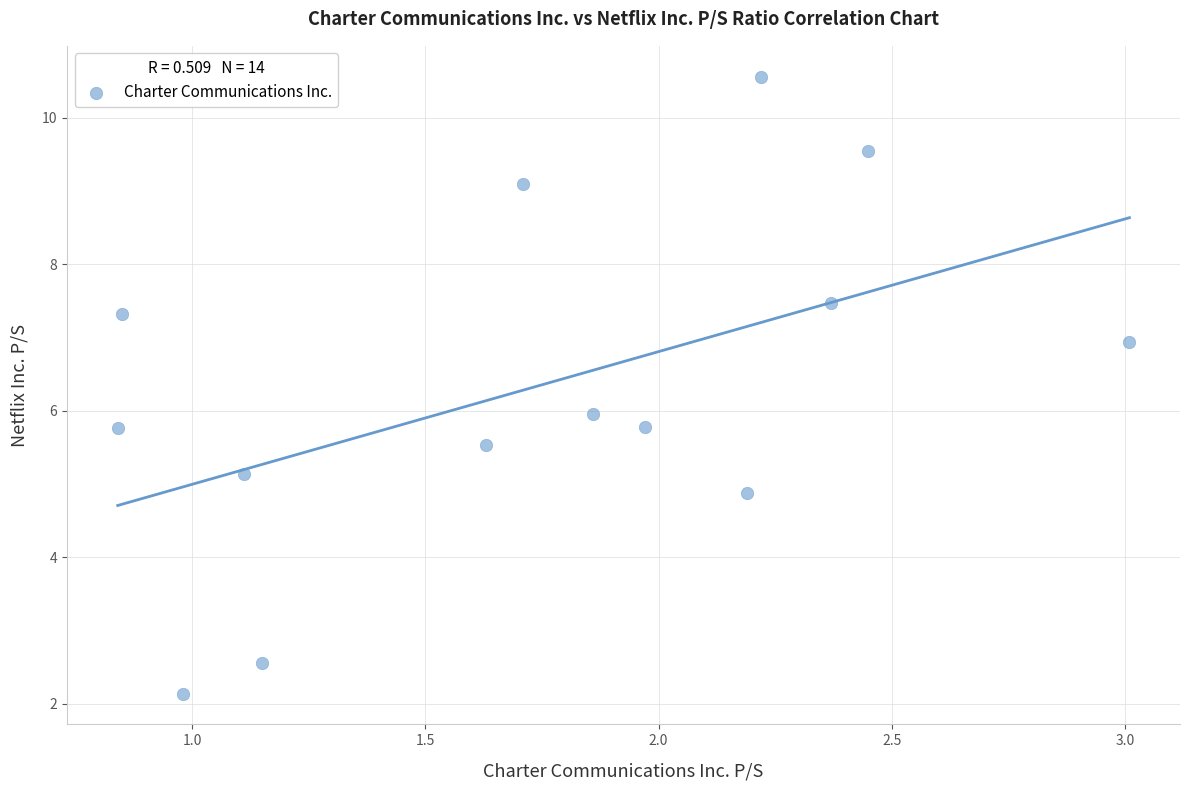

What is the range of X values (max minus min)?

2.2